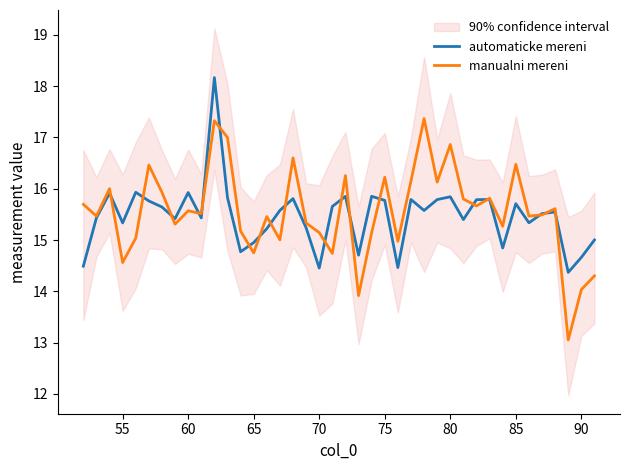

What is the maximum value for manualni mereni?

17.4